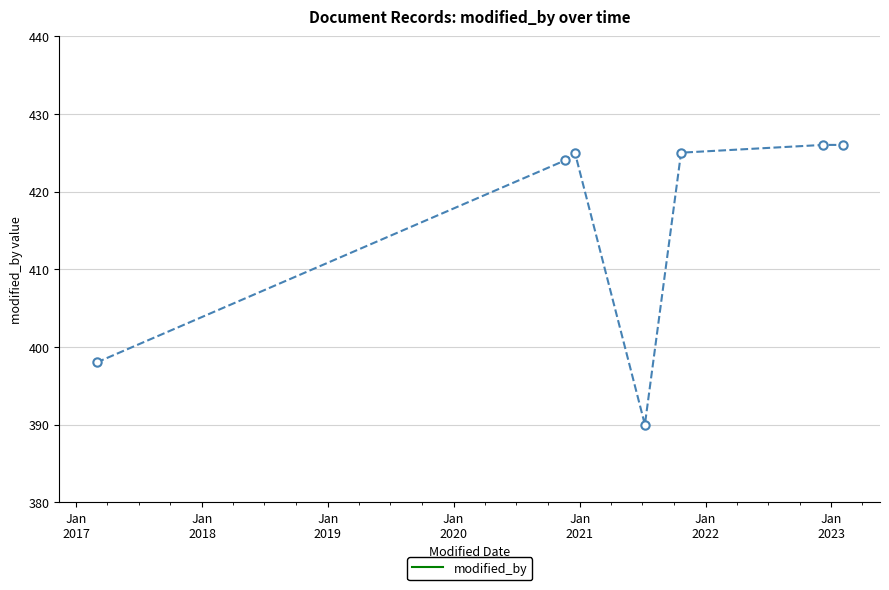

Reading left to right, list all the values displayed in this chart.

398	424	425	390	425	426	426